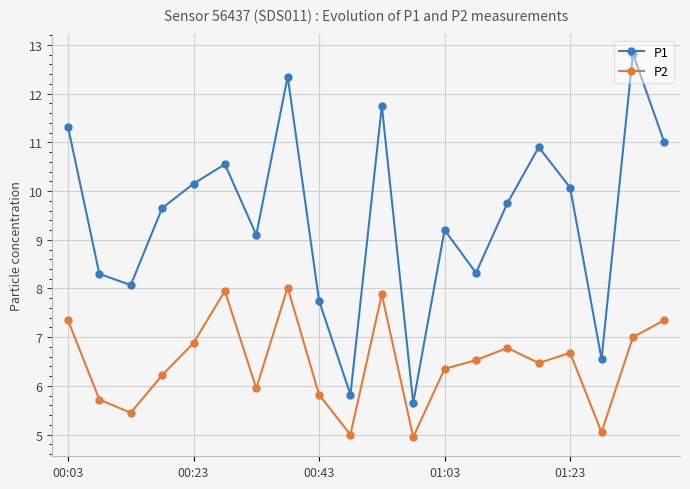

Which series has the largest total across all categories?

P1